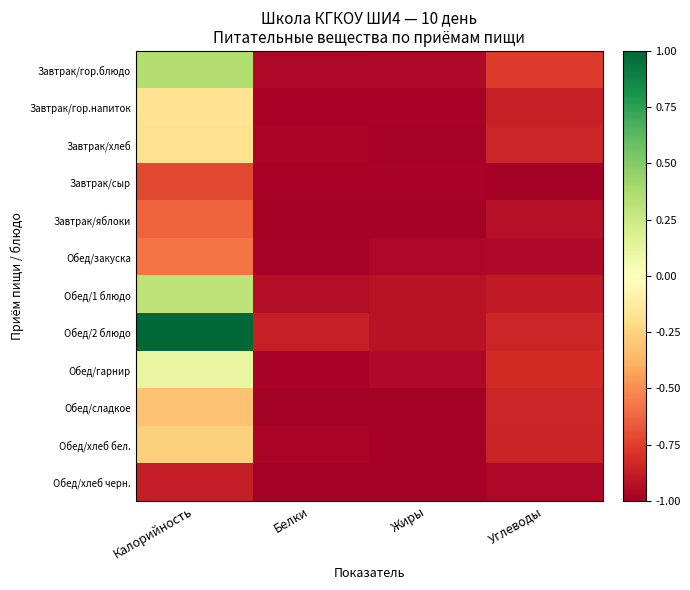

Which series has the largest total across all categories?

Обед/2 блюдо